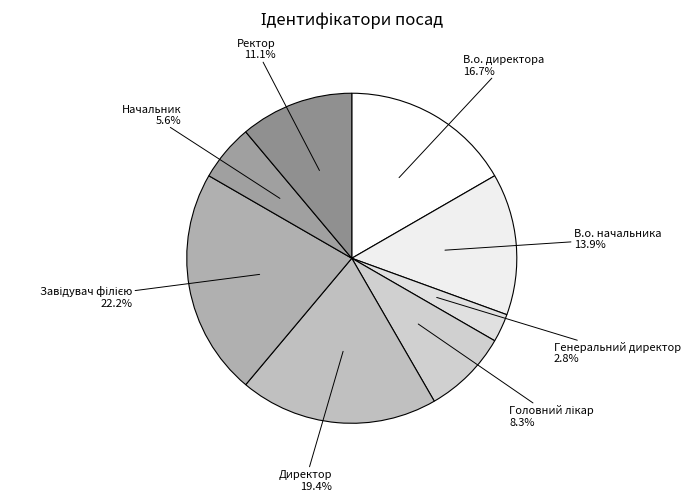

Approximately how many times larger is the value at Директор compared to В.о. начальника?

1.4